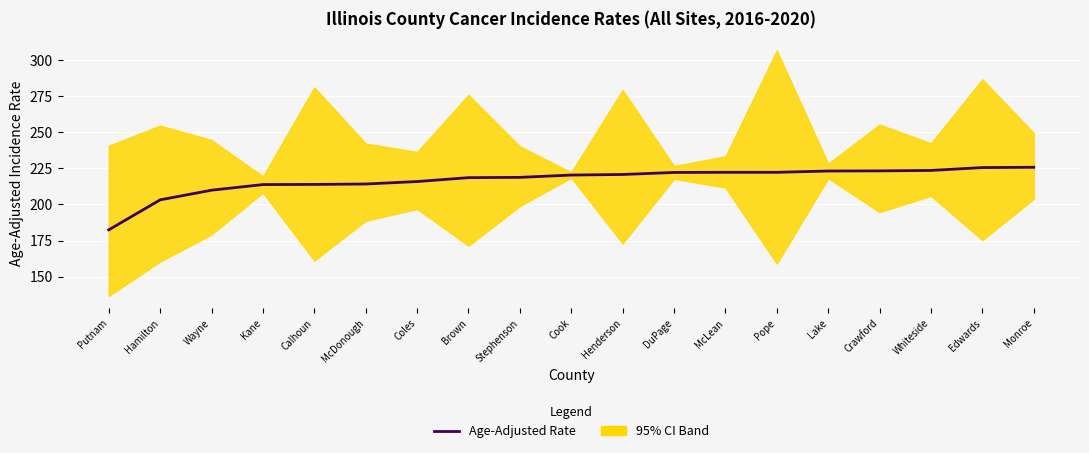

What is the label of the 17th point from the right?

Wayne